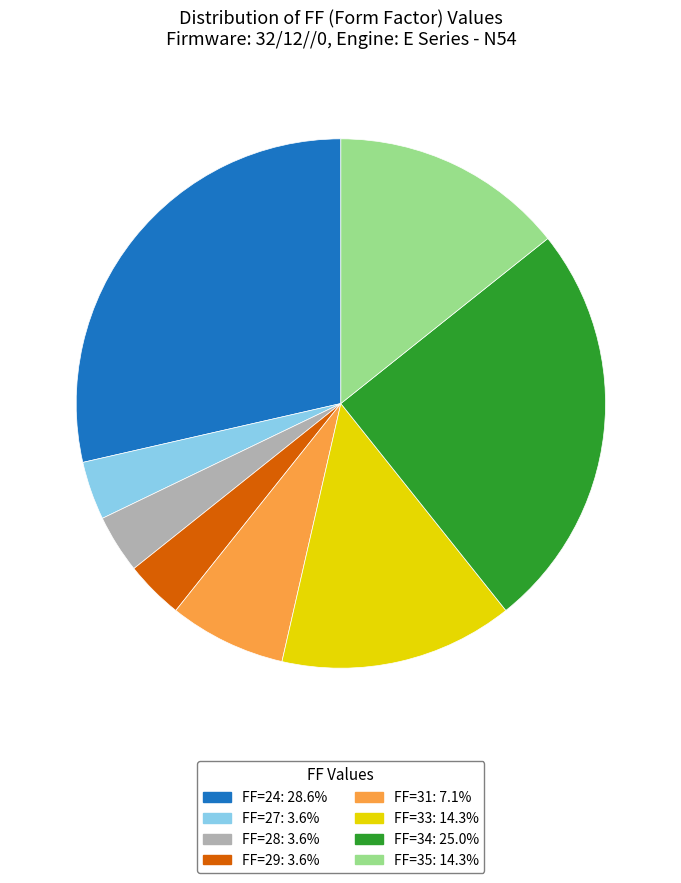

Does any single category account for the majority?

No